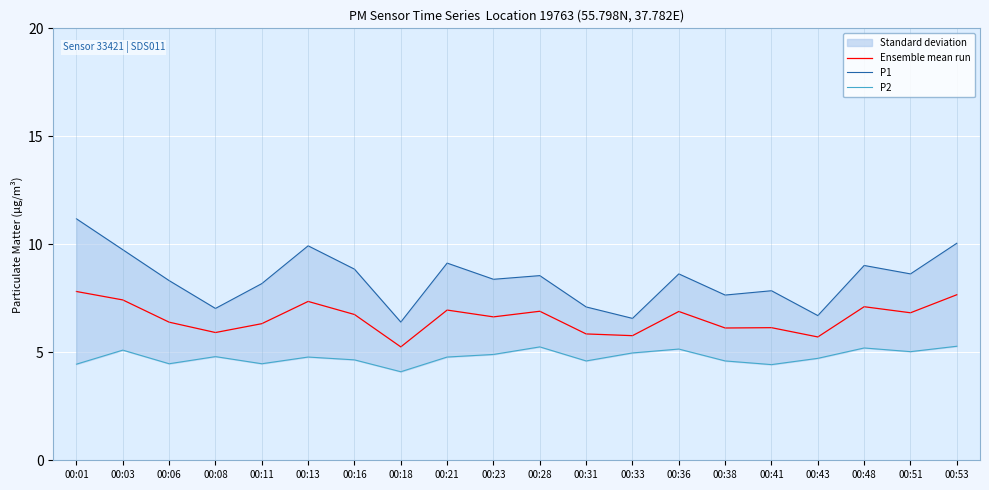

What is the difference between the P1 values at 00:43 and 00:06?

1.6